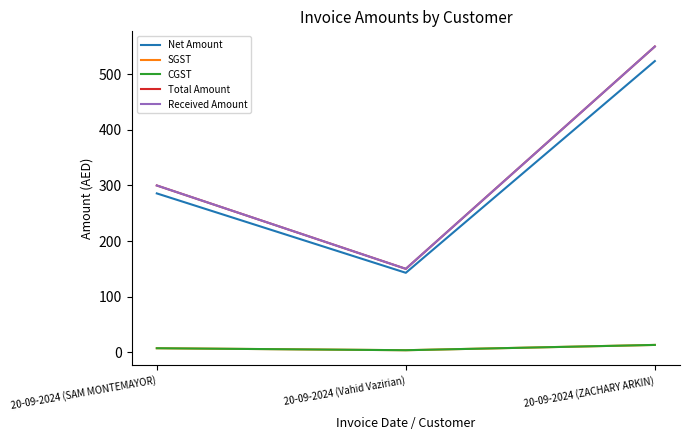

Is the value of Net Amount at 20-09-2024 (SAM MONTEMAYOR) greater than the value of SGST at 20-09-2024 (ZACHARY ARKIN)?

Yes